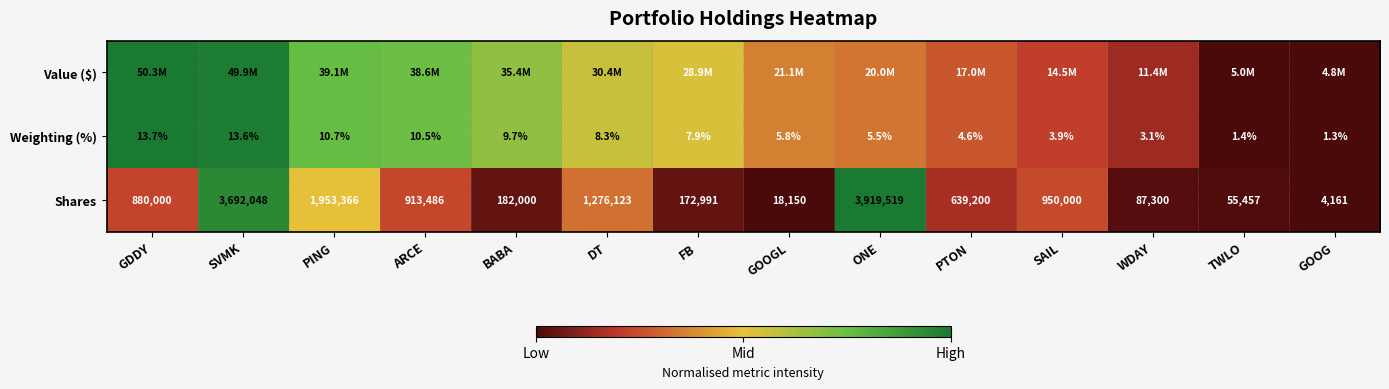

Is the value of Weighting (%) at SVMK greater than the value of Shares at SAIL?

No